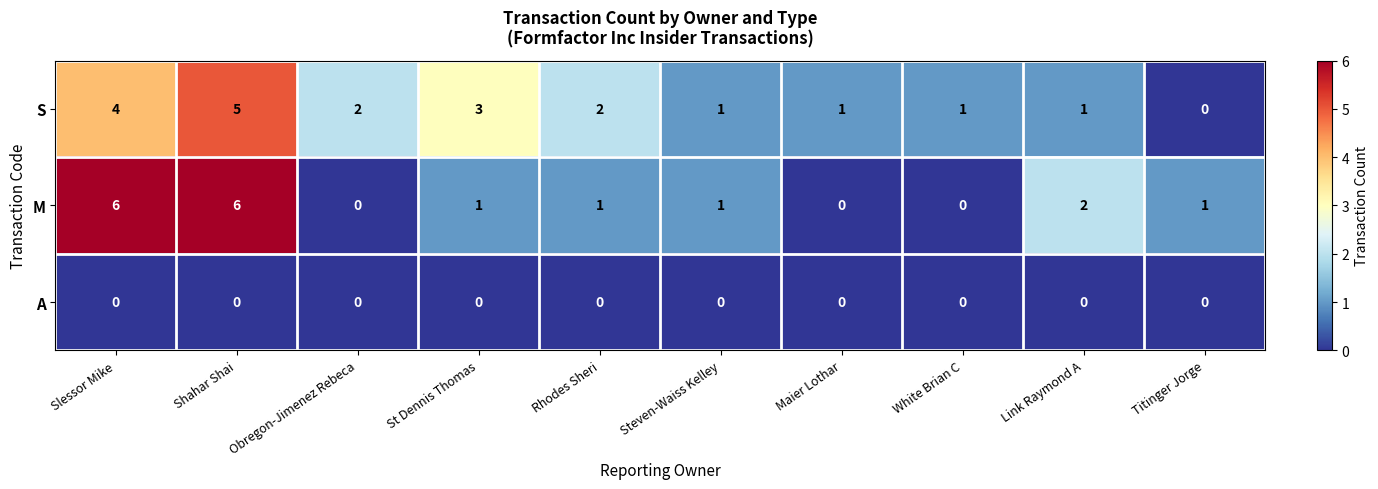

Which series has the largest total across all categories?

S